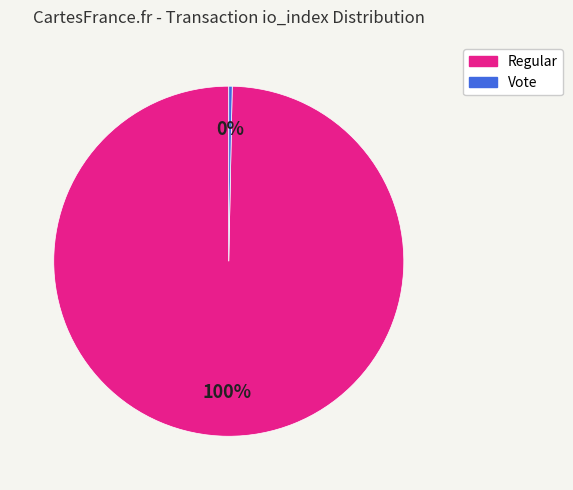

How many slices are in this pie chart?

2